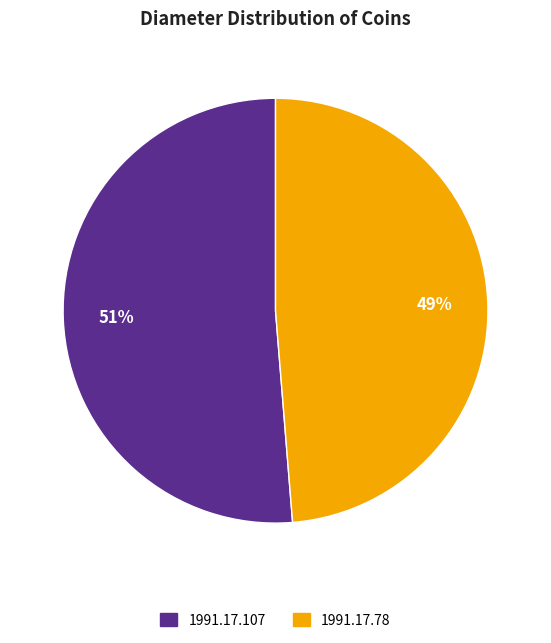

What is the largest slice in the pie chart?

1991.17.107